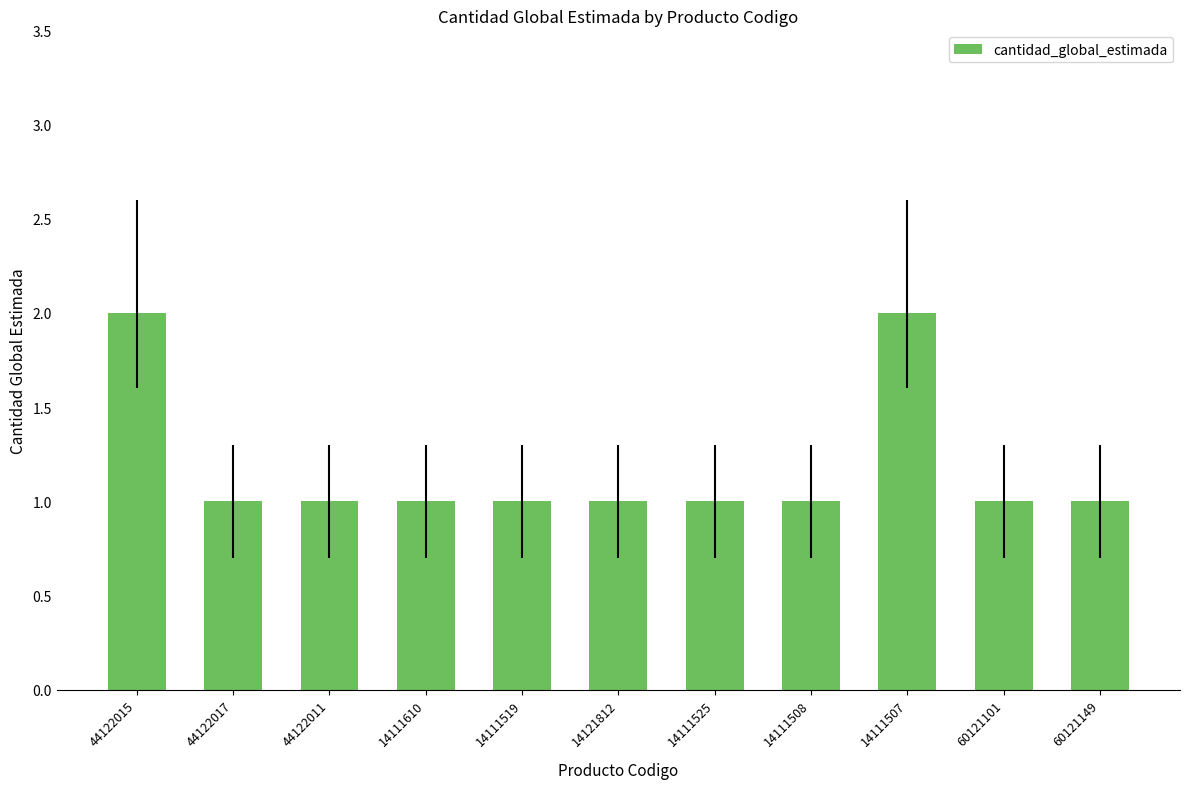

How many data points does each series have?

11